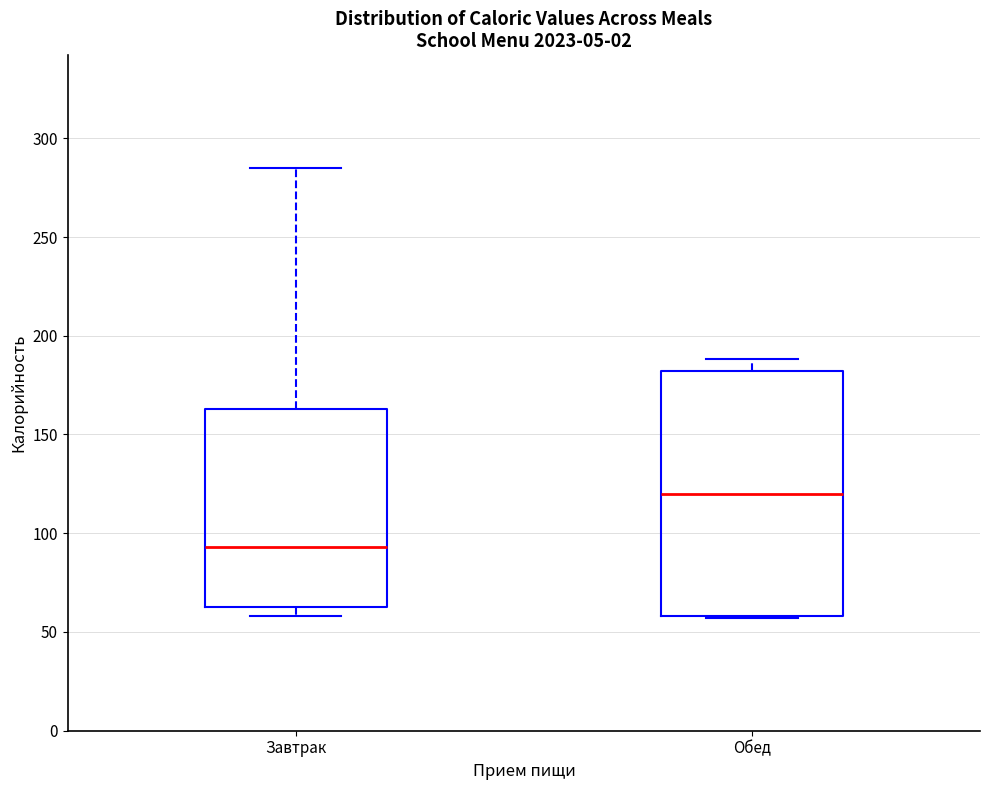

Which box has the highest median line?

Обед